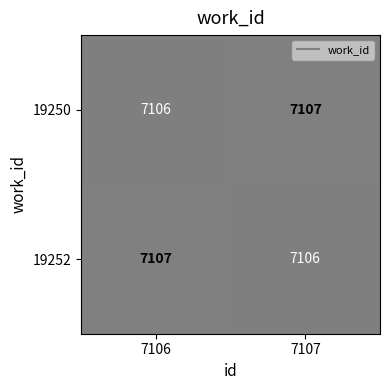

The value of 19252 at 7107 is 7106. True or false?

True